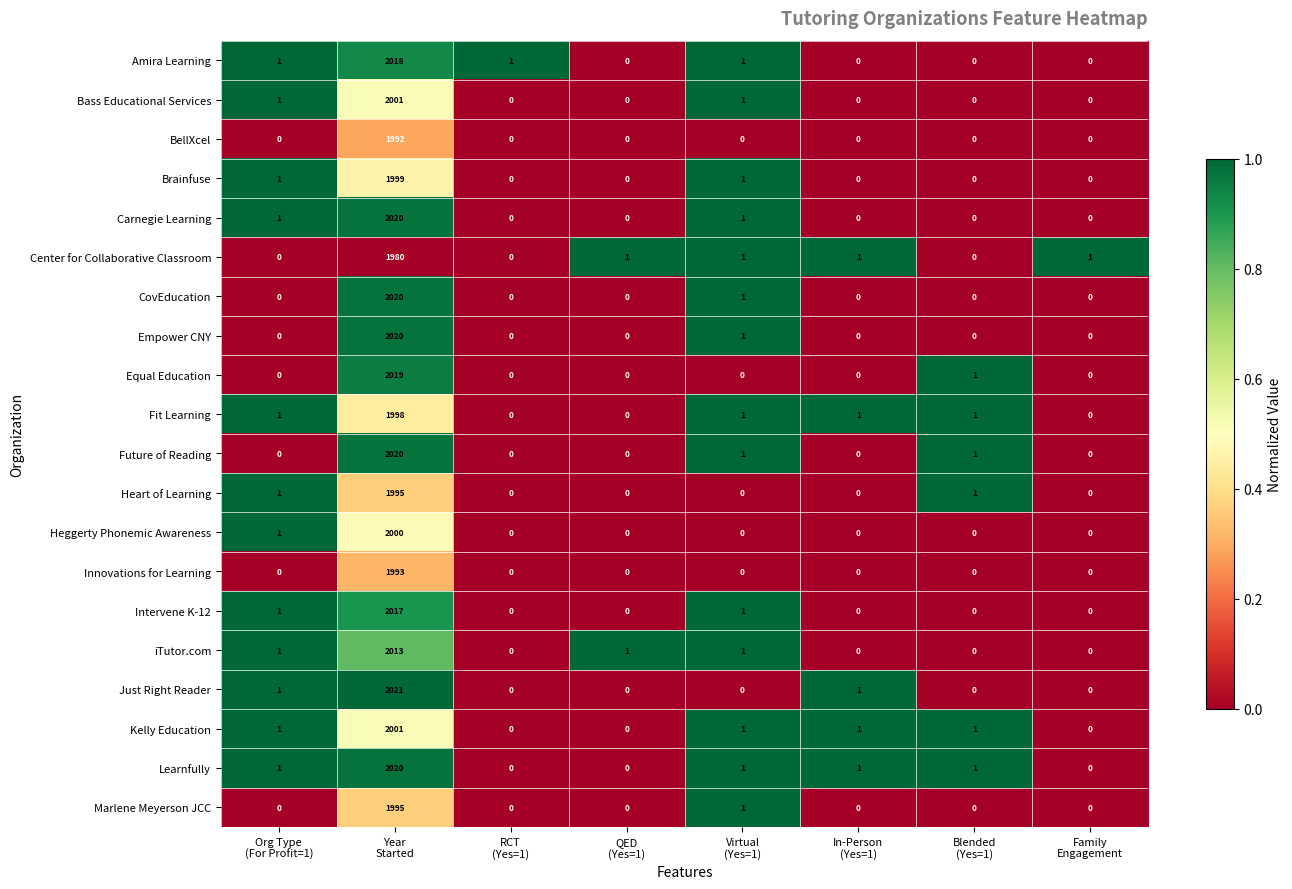

Count the number of categories in the chart.

8